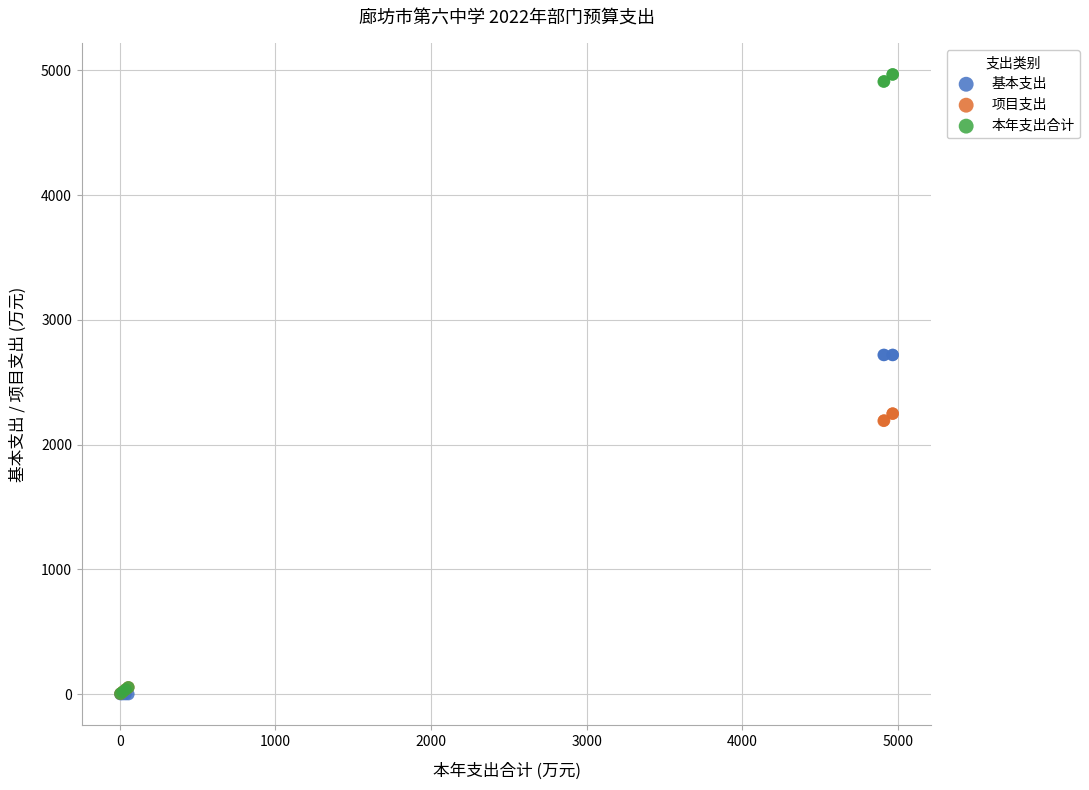

What are all the series names shown in the legend?

基本支出, 项目支出, 本年支出合计